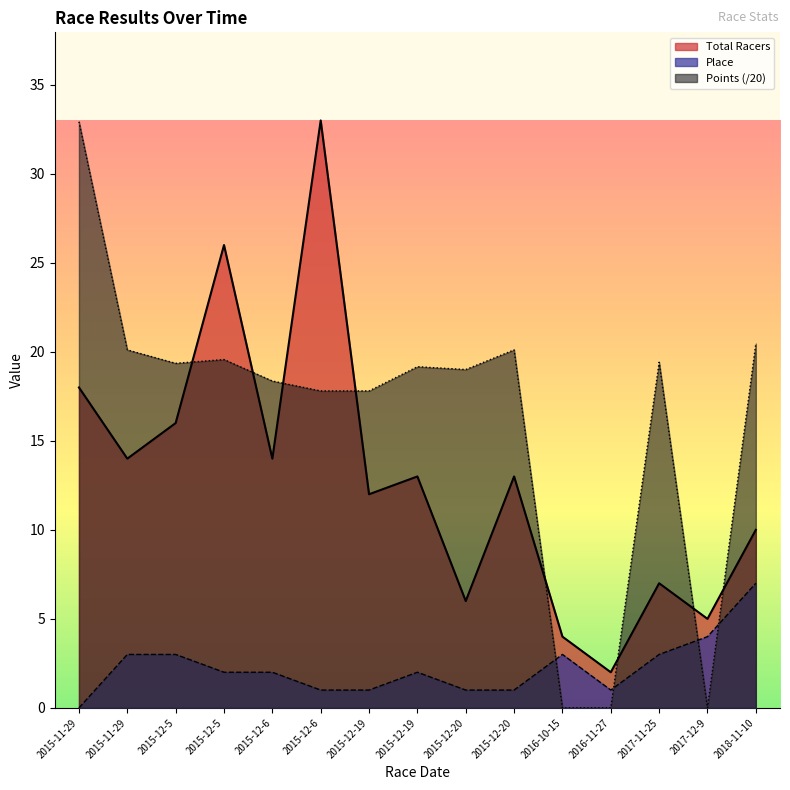

At which category is the sum across all series the highest?

2015-12-6